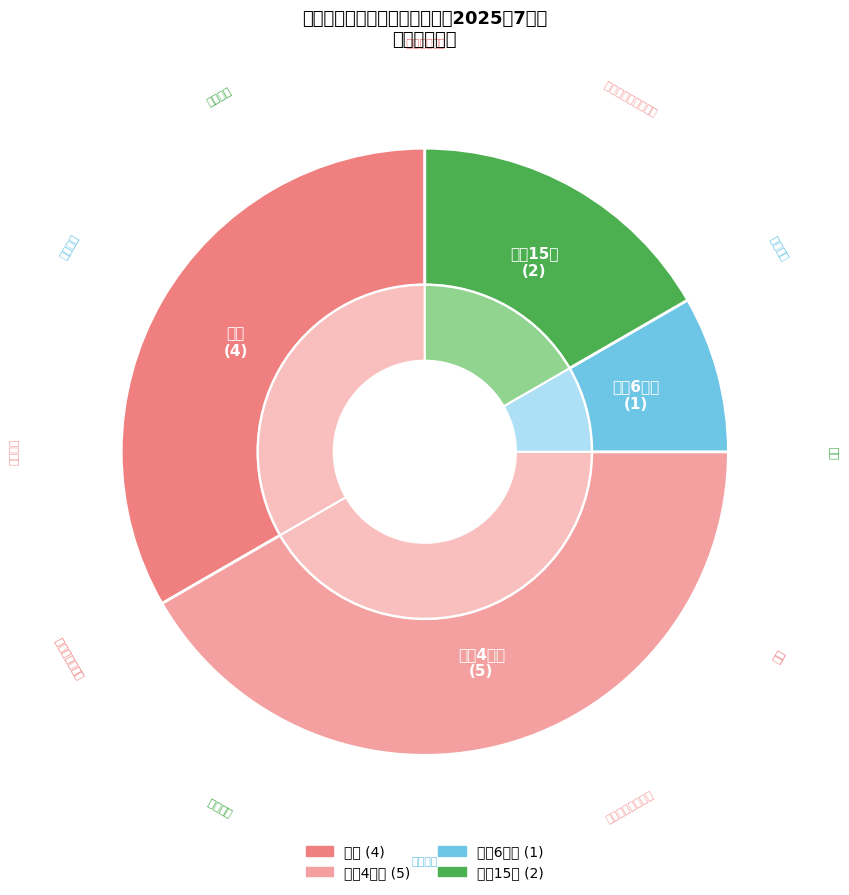

Which has a higher value, 减刑4个月 or 减刑6个月?

减刑4个月